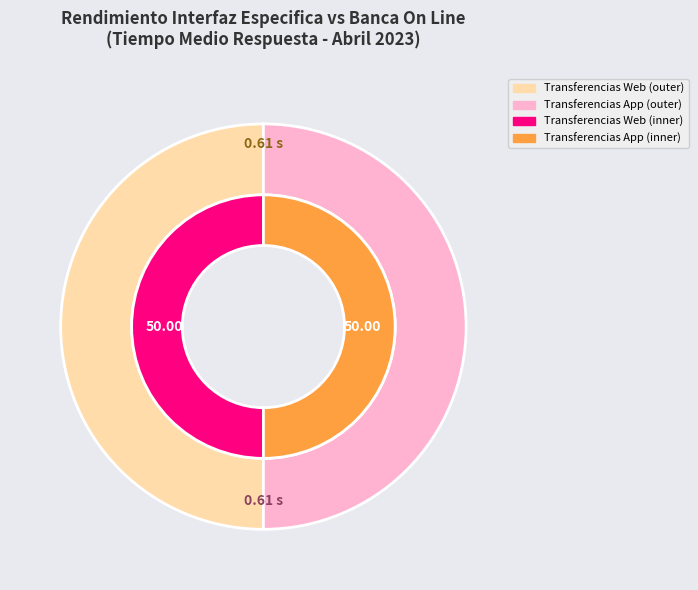

What portion of the pie excludes Iniciación de Pagos PIS?

100.0%